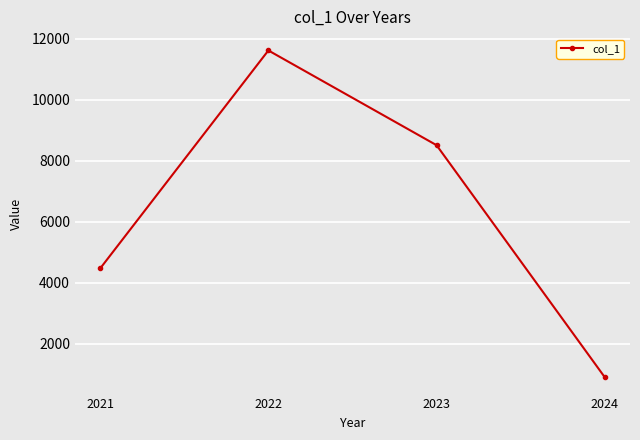

Reading left to right, transcribe all the data shown in this chart.

4476	11622	8516	910